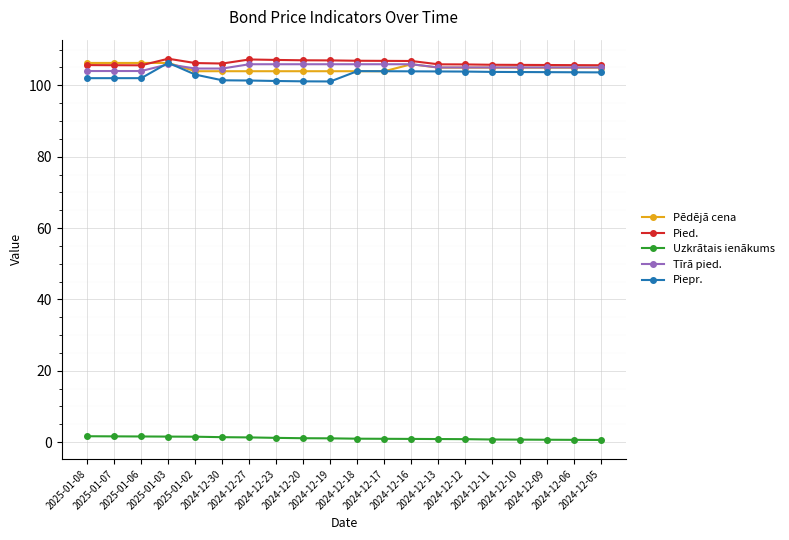

Which series has the largest range (max minus min)?

Piepr.